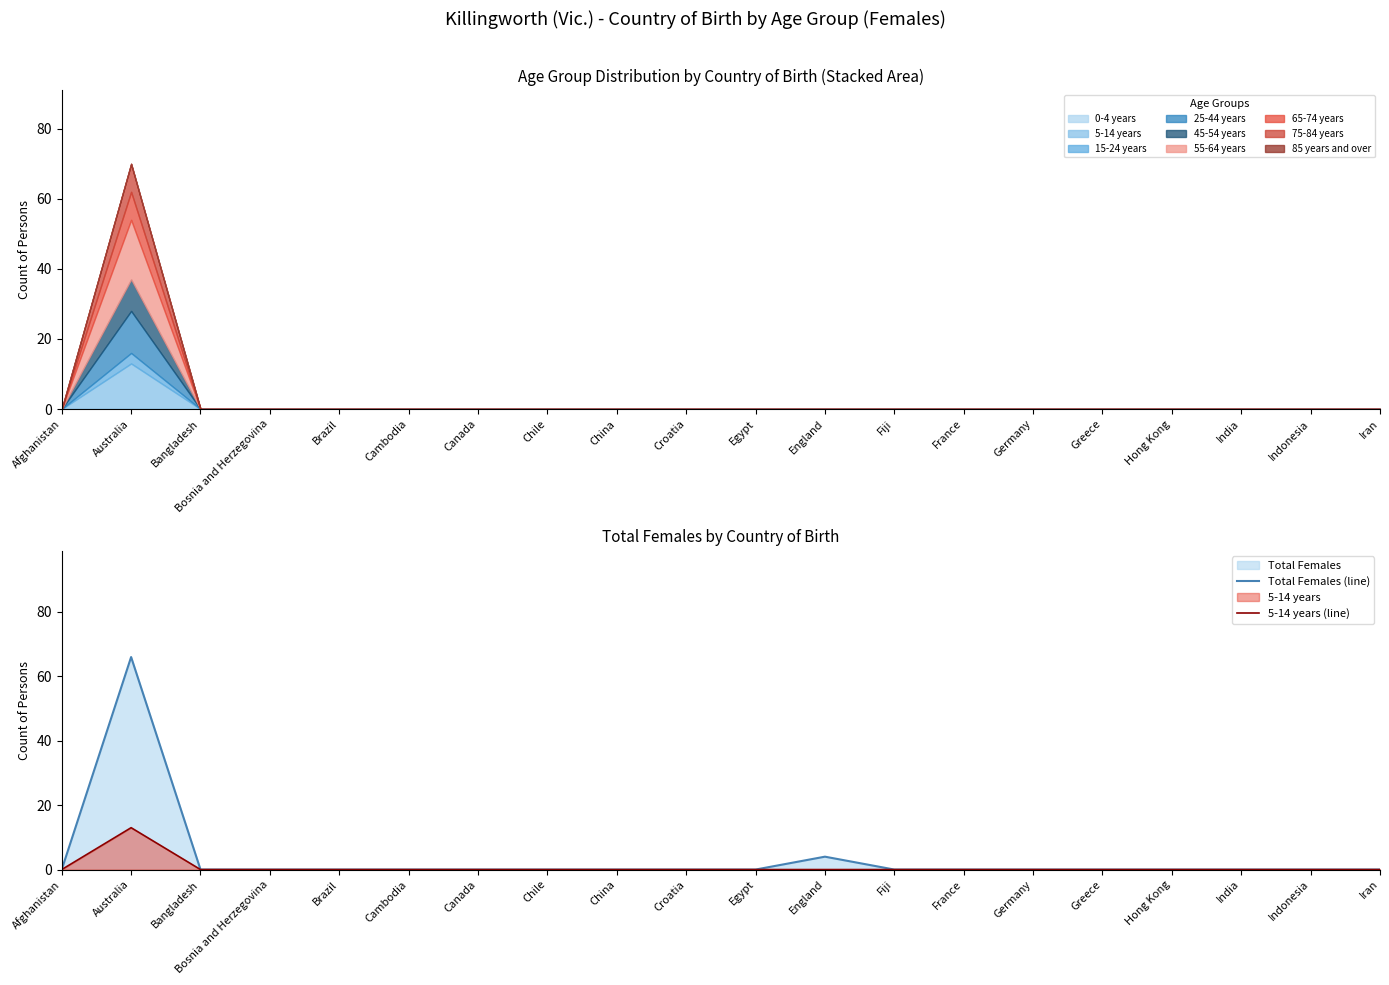

How many positive values does the Total Females (line) series have?

2